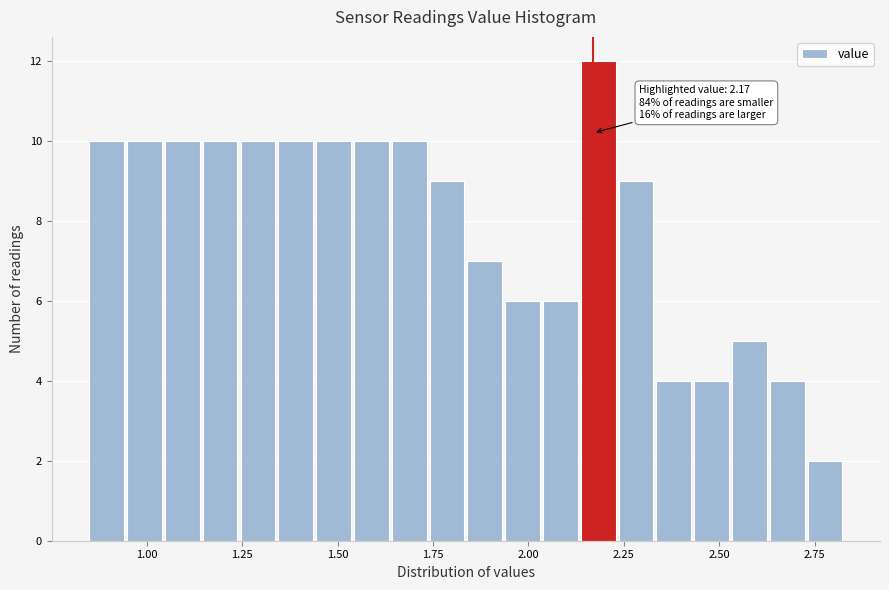

Read against the x-axis, roughly where is the centre of the tallest bar?

2.20